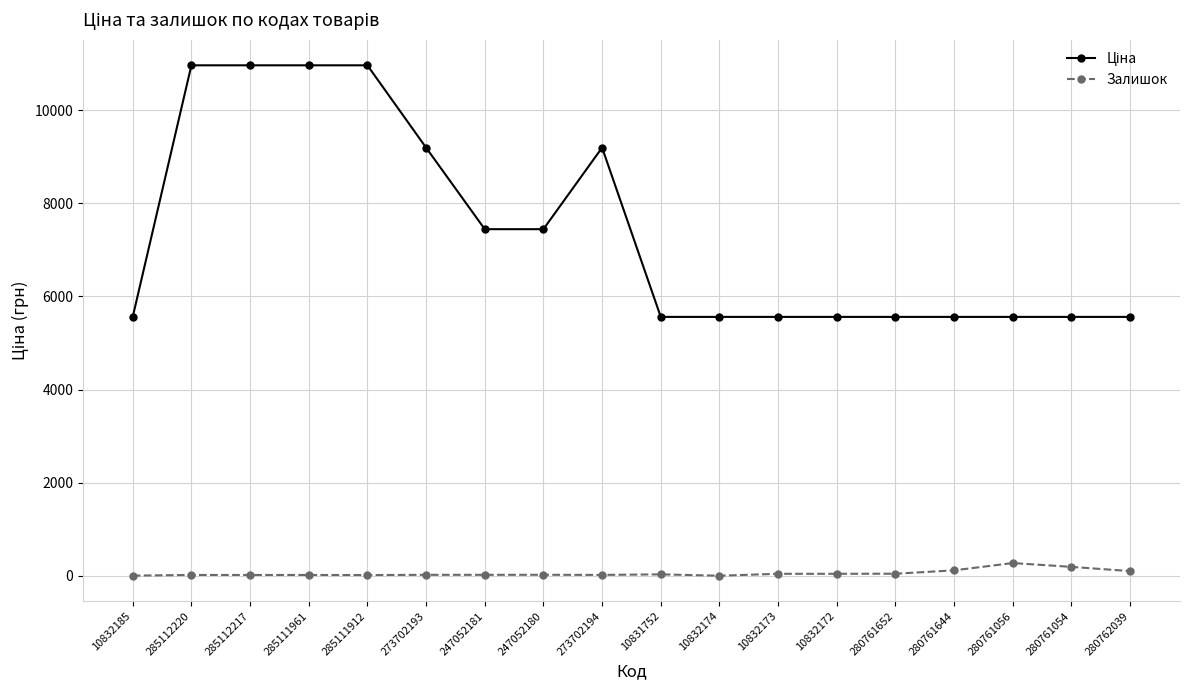

At how many categories does at least one series exceed 8544?

6